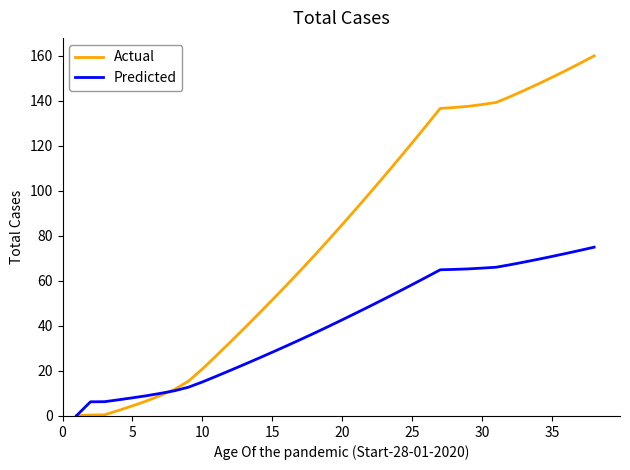

What is the highest value of the Predicted series?

75.0